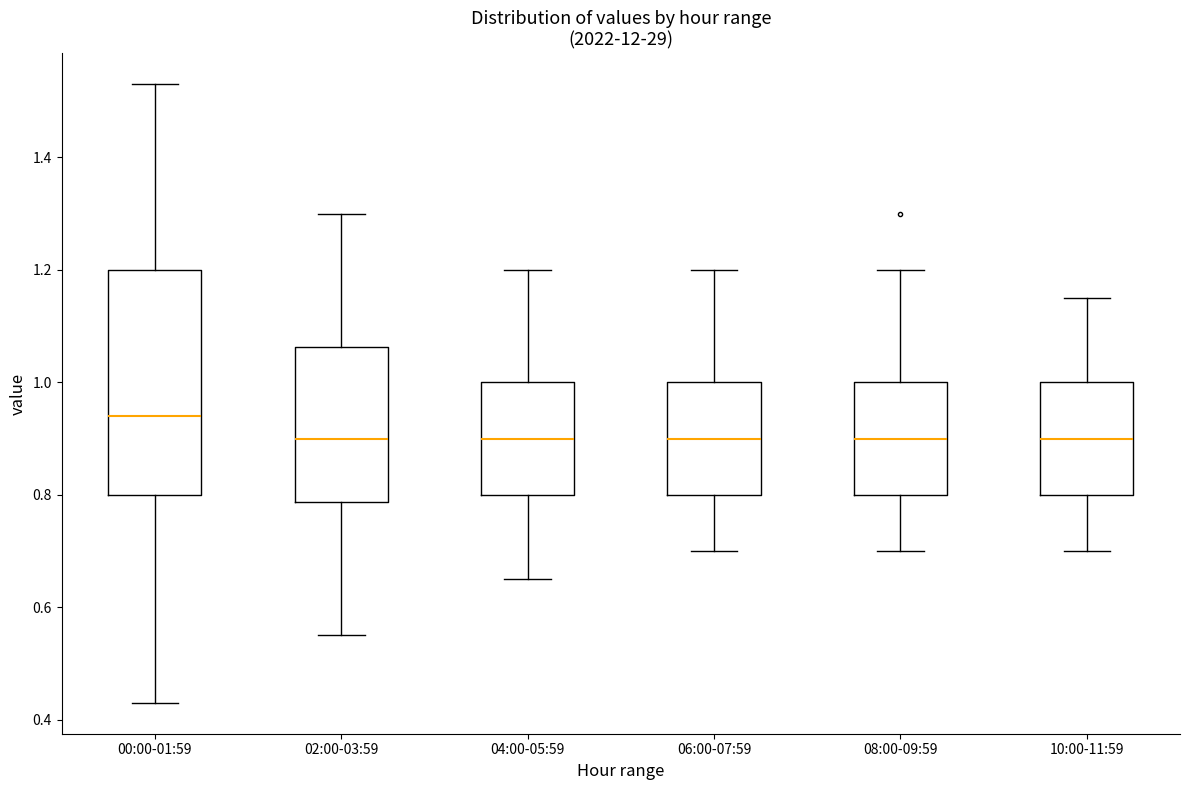

Where is the upper edge of the box for 06:00-07:59 on the y-axis? The values are not printed on the chart, so give them approximately, as read against the axis.

1.00